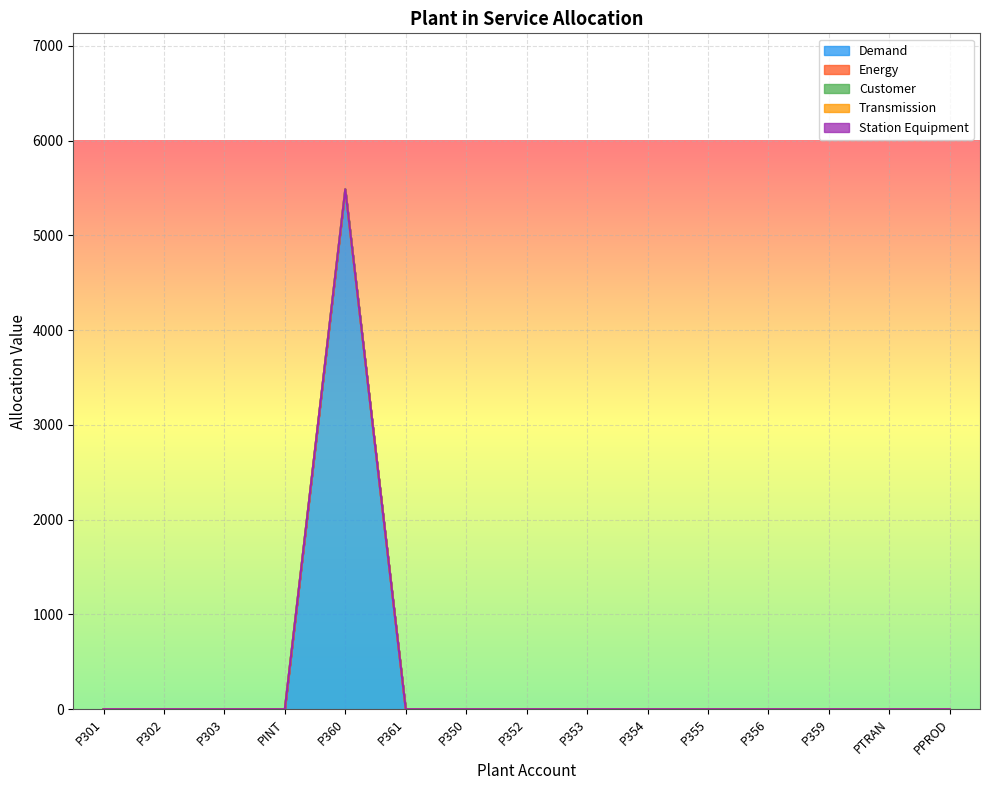

What position from the right is PPROD?

1